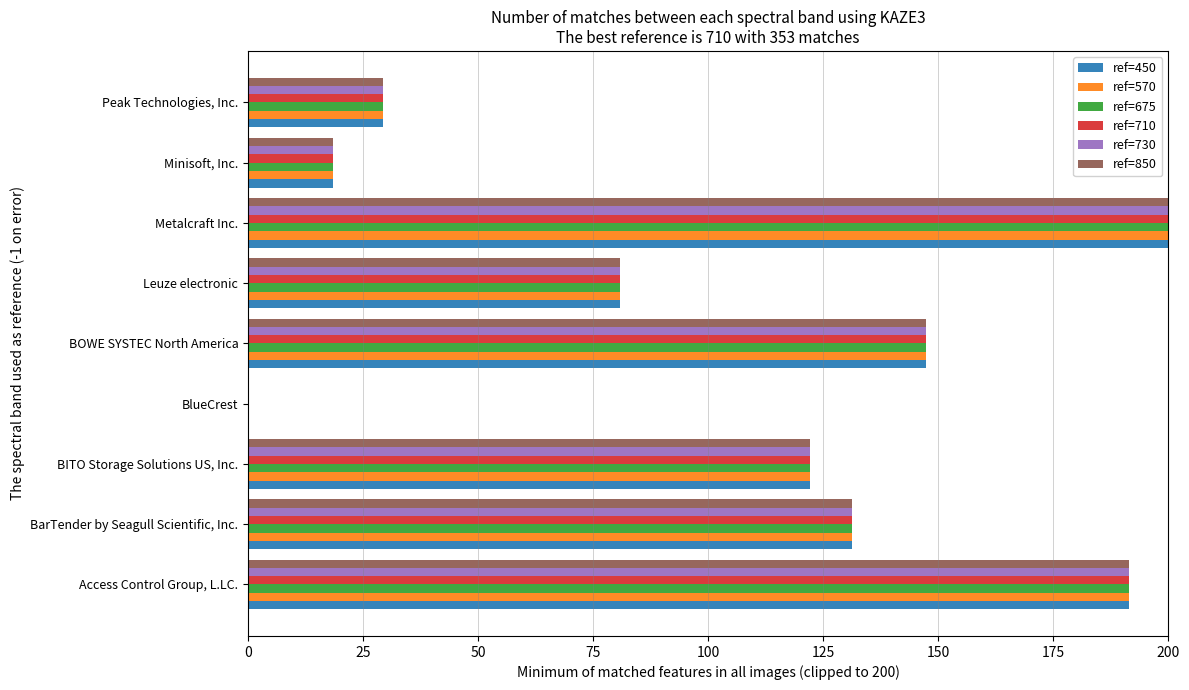

The ref=450 series shows 47.9 at BITO Storage Solutions US, Inc.. True or false?

False